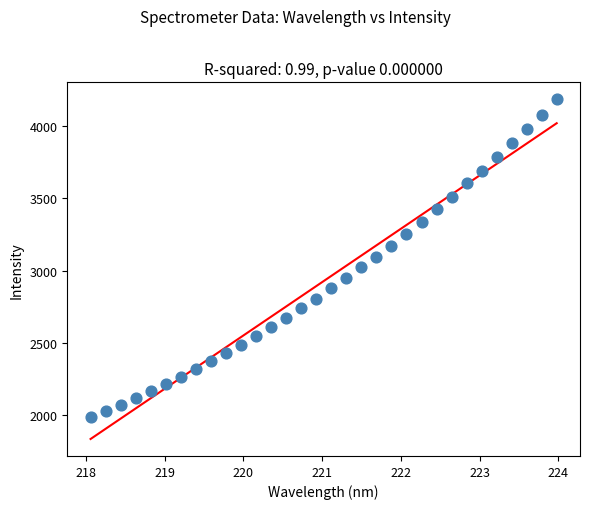

What is the range of X values (max minus min)?

5.9